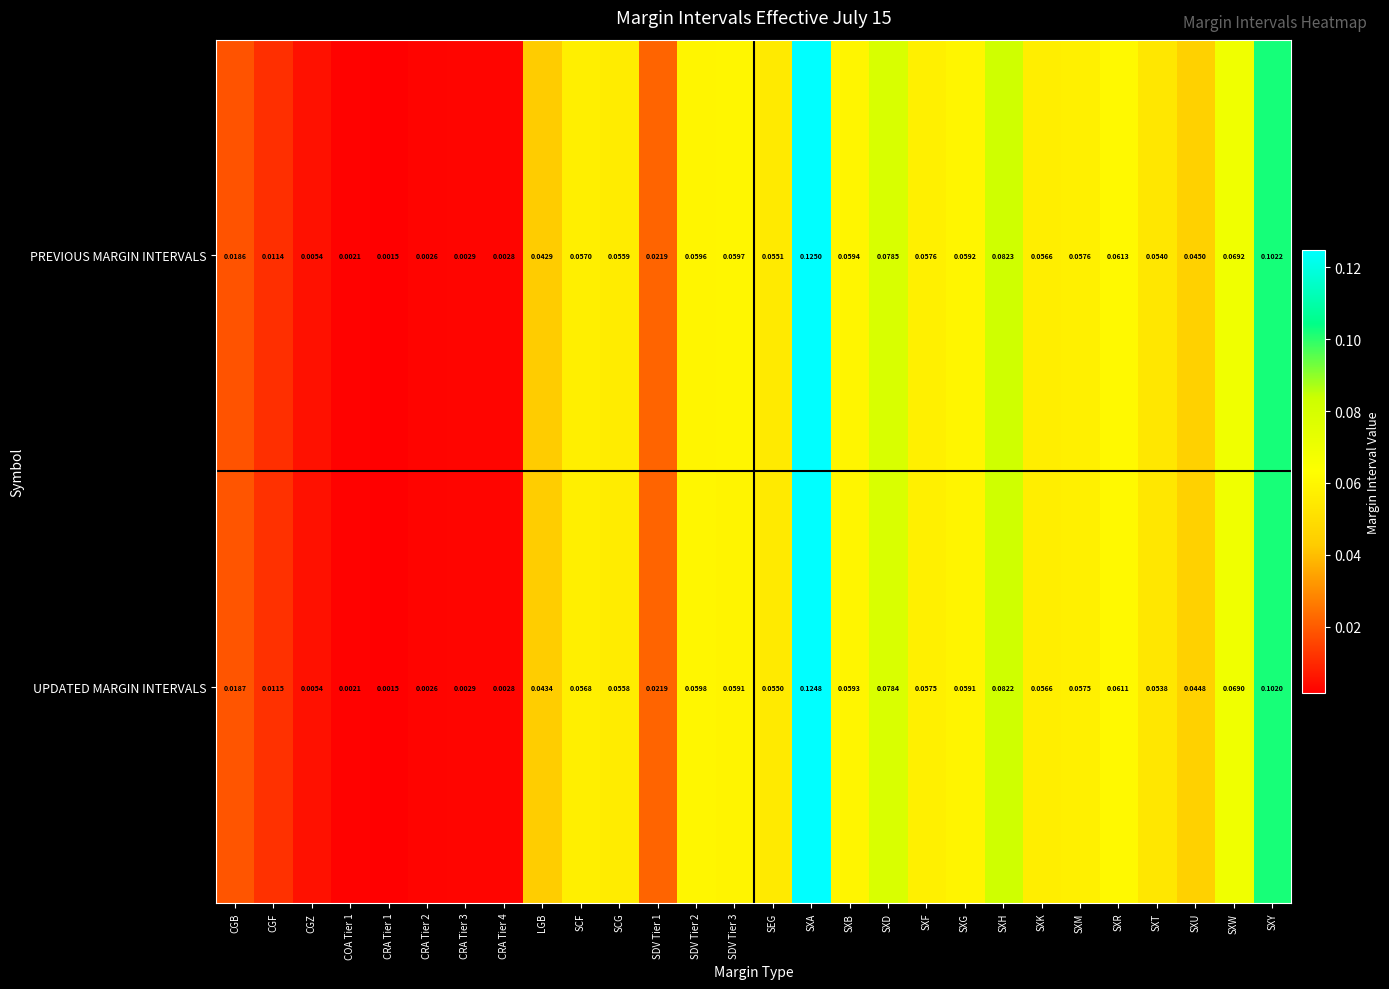

Which series changed the most between SDV Tier 3 and SXK?

PREVIOUS MARGIN INTERVALS